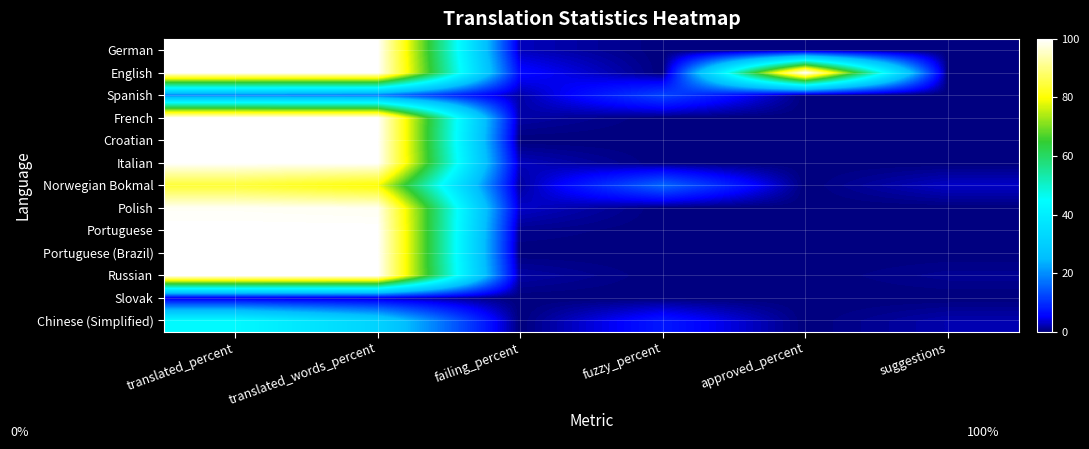

Reading left to right, what are all the values shown in this chart?

German: translated_percent=100.0	translated_words_percent=100.0	failing_percent=2.6	fuzzy_percent=0.0	approved_percent=0.0	suggestions=0.0
English: translated_percent=100.0	translated_words_percent=100.0	failing_percent=6.2	fuzzy_percent=0.0	approved_percent=100.0	suggestions=0.0
Spanish: translated_percent=18.2	translated_words_percent=17.1	failing_percent=1.7	fuzzy_percent=12.4	approved_percent=0.0	suggestions=0.0
French: translated_percent=100.0	translated_words_percent=100.0	failing_percent=1.7	fuzzy_percent=0.0	approved_percent=0.0	suggestions=0.0
Croatian: translated_percent=100.0	translated_words_percent=100.0	failing_percent=0.0	fuzzy_percent=0.0	approved_percent=0.0	suggestions=0.0
Italian: translated_percent=100.0	translated_words_percent=100.0	failing_percent=2.6	fuzzy_percent=0.0	approved_percent=0.0	suggestions=0.0
Norwegian Bokmal: translated_percent=84.0	translated_words_percent=79.9	failing_percent=1.3	fuzzy_percent=16.0	approved_percent=0.0	suggestions=3.0
Polish: translated_percent=99.1	translated_words_percent=98.7	failing_percent=3.1	fuzzy_percent=0.0	approved_percent=0.0	suggestions=0.0
Portuguese: translated_percent=100.0	translated_words_percent=100.0	failing_percent=0.8	fuzzy_percent=0.0	approved_percent=0.0	suggestions=0.0
Portuguese (Brazil): translated_percent=100.0	translated_words_percent=100.0	failing_percent=0.0	fuzzy_percent=0.0	approved_percent=0.0	suggestions=0.0
Russian: translated_percent=100.0	translated_words_percent=100.0	failing_percent=1.7	fuzzy_percent=0.0	approved_percent=0.0	suggestions=1.0
Slovak: translated_percent=3.5	translated_words_percent=2.7	failing_percent=0.0	fuzzy_percent=0.0	approved_percent=0.0	suggestions=0.0
Chinese (Simplified): translated_percent=43.5	translated_words_percent=31.4	failing_percent=0.0	fuzzy_percent=7.5	approved_percent=0.0	suggestions=2.0